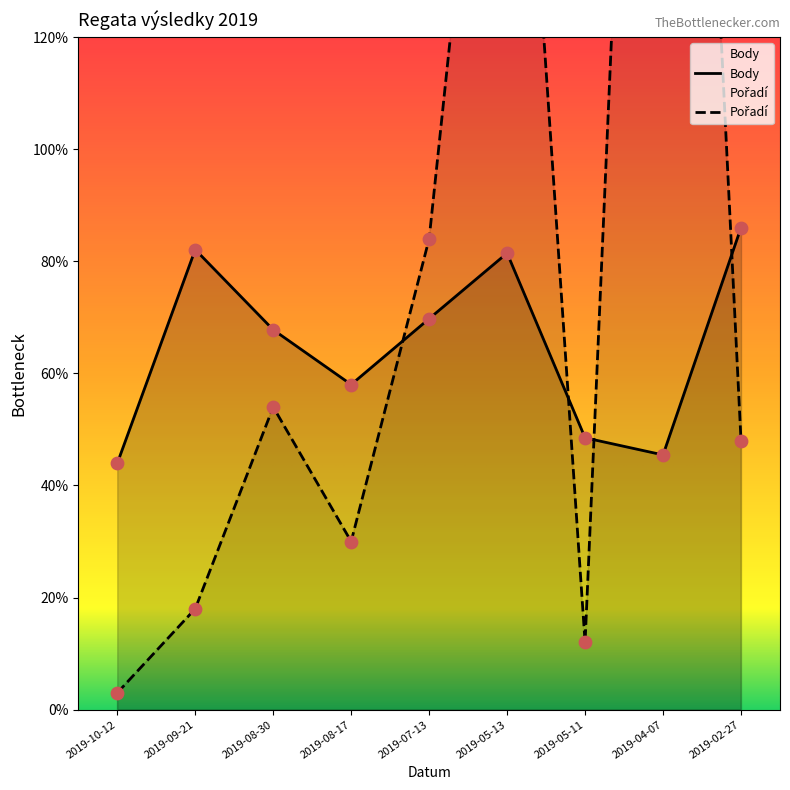

Which series reaches the minimum Y coordinate?

Pořadí